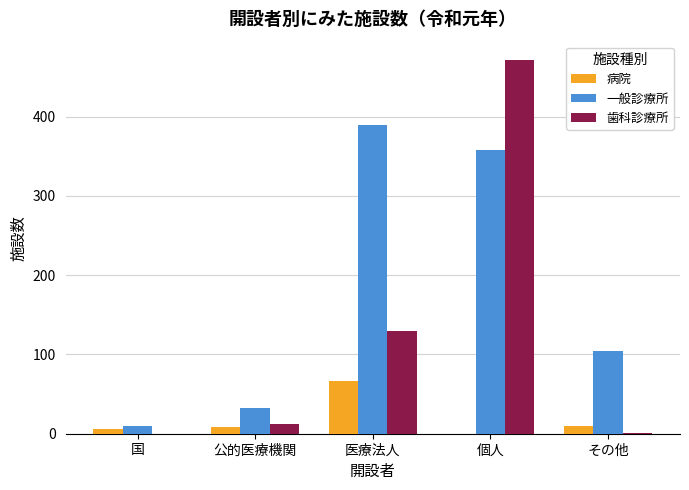

What is the greatest value displayed?

471